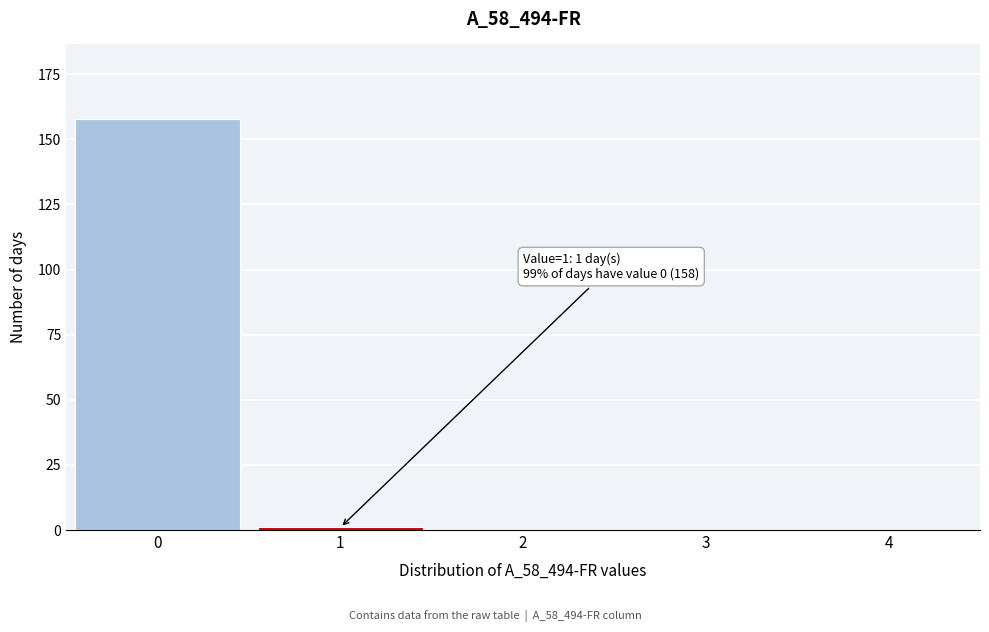

Reading left to right, what are all the values shown in this chart?

0=158	1=1	2=0	3=0	4=0